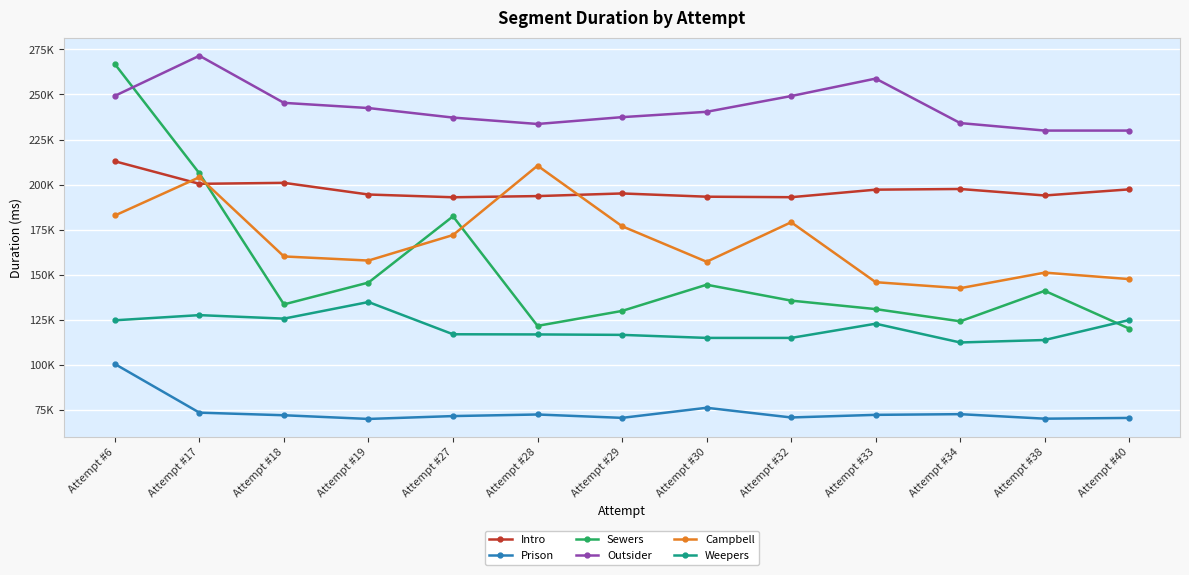

How many interior local valleys does the Prison series have?

4